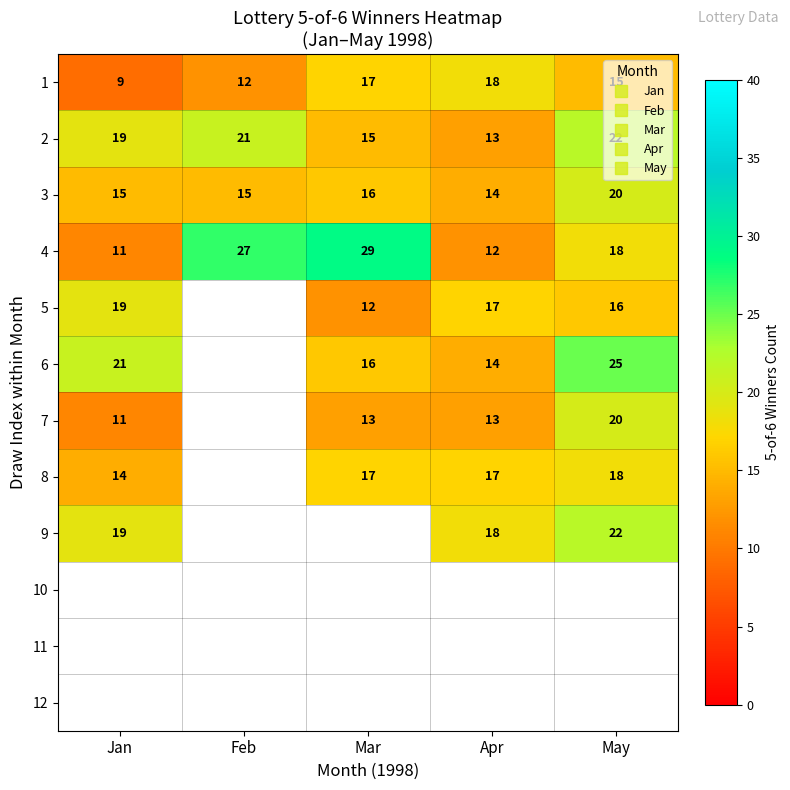

What is the sum of all 3 values?

80.0